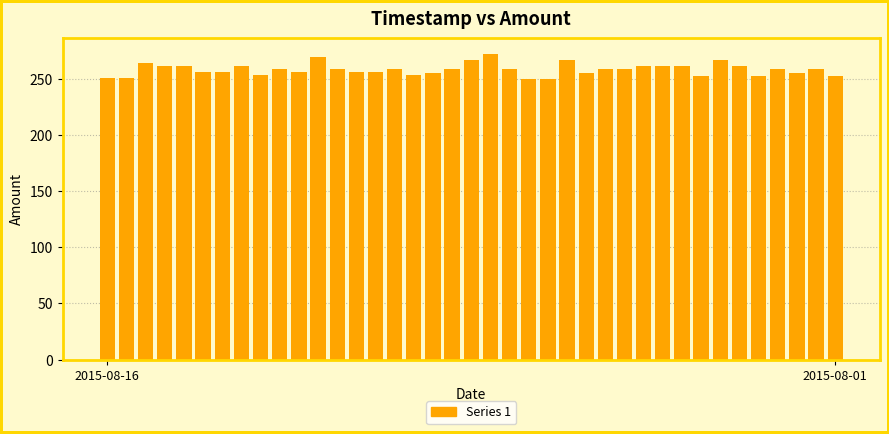

What is the value of the 19th bar from the left?

258.2